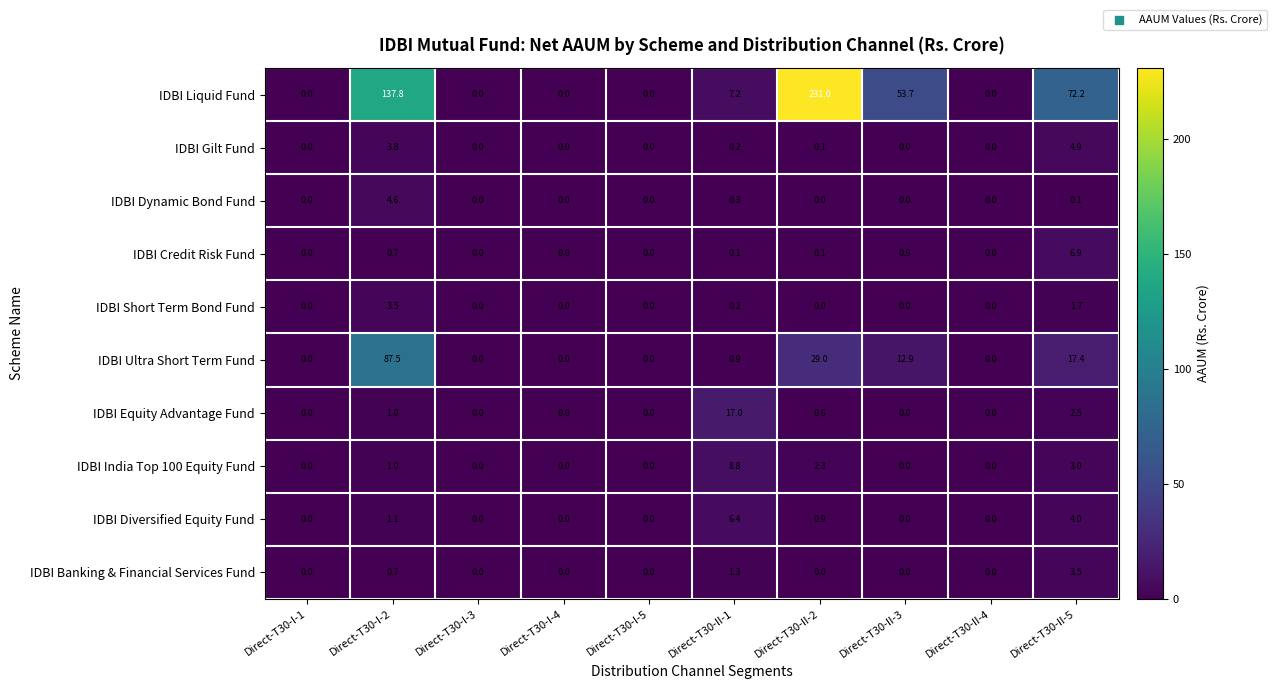

What is the difference between the maximum and second lowest values in the IDBI Dynamic Bond Fund series?

4.6